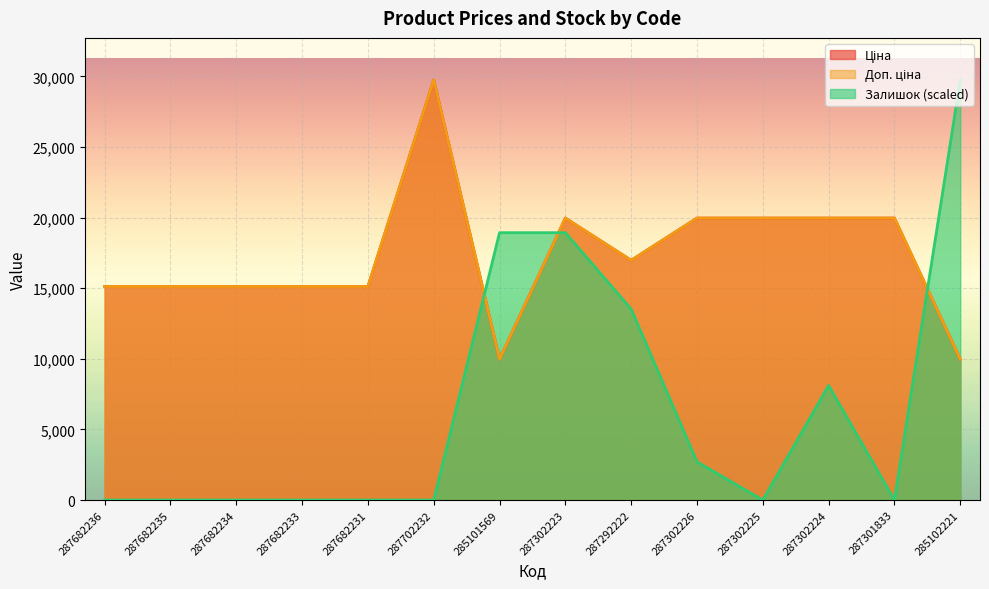

True or false: Залишок has a value of 12021.8 at 287302225.

False